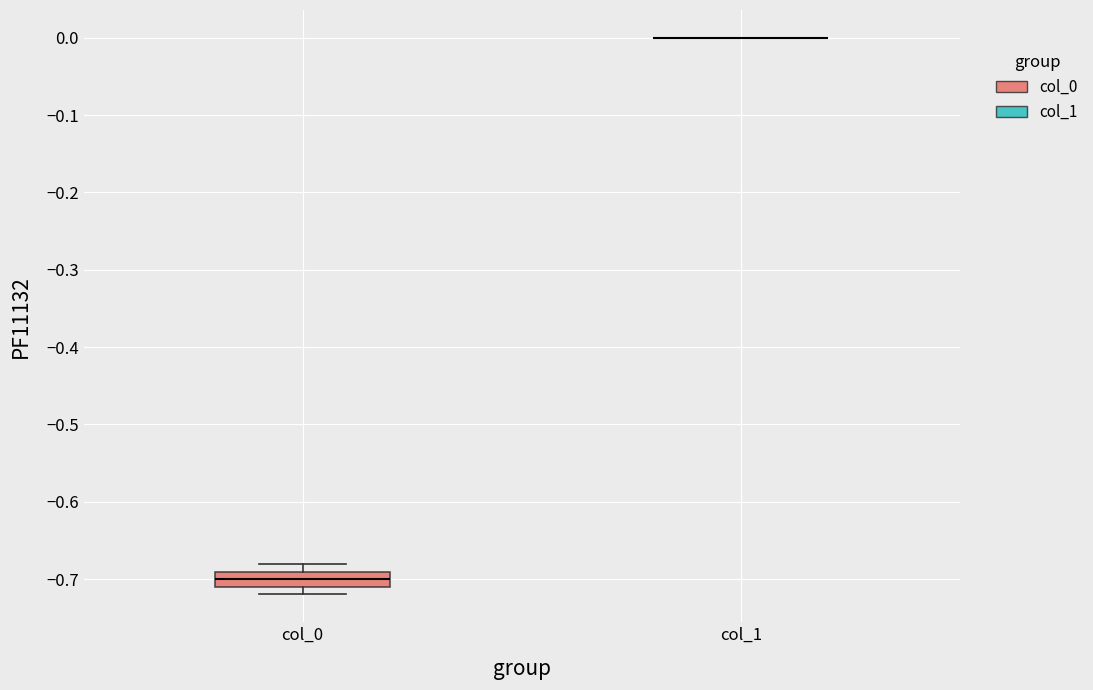

Reading left to right, transcribe this box plot: for each box, give where its median line is, the range the box spans, and where its two whiskers end, as read against the y-axis. The values are not printed on the chart, so give them approximately, as read against the axis.

col_0: median -0.70, box -0.71 to -0.69, whiskers -0.72 to -0.68
col_1: box collapsed to a line at 0.00, whiskers 0.00 to 0.00